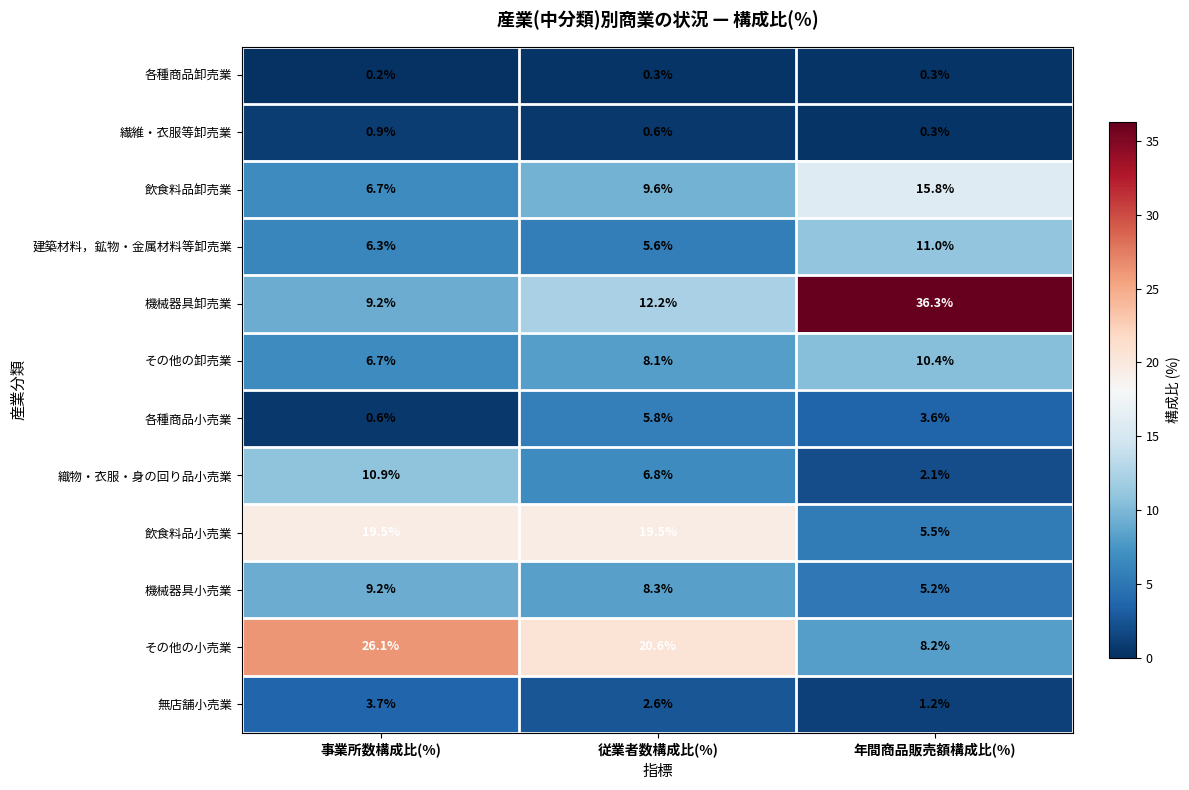

At which label is 織物・衣服・身の回り品小売業 closest to 6?

従業者数構成比(%)